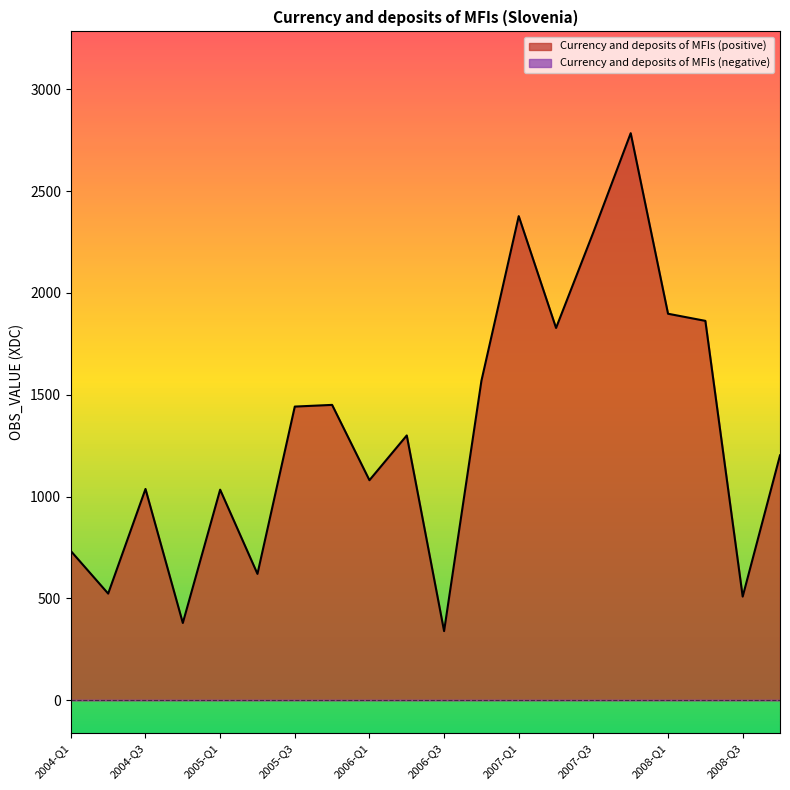

What value does the data have at 2006-Q4?

1568.4